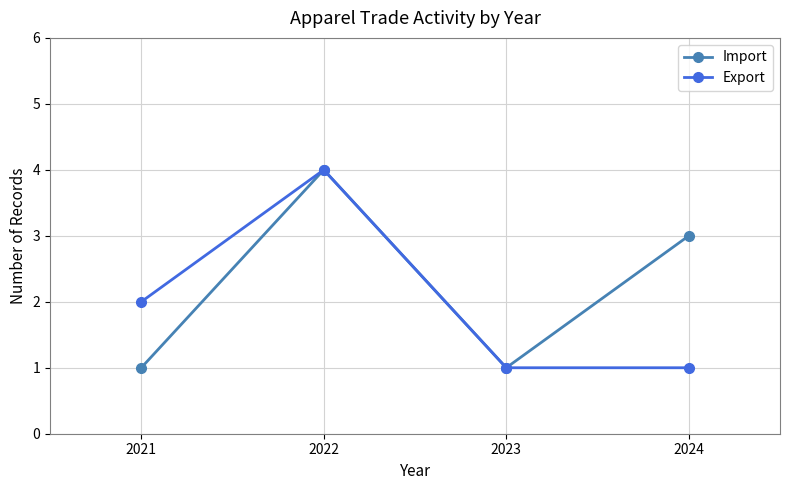

How many interior local peaks does the Import series have?

1